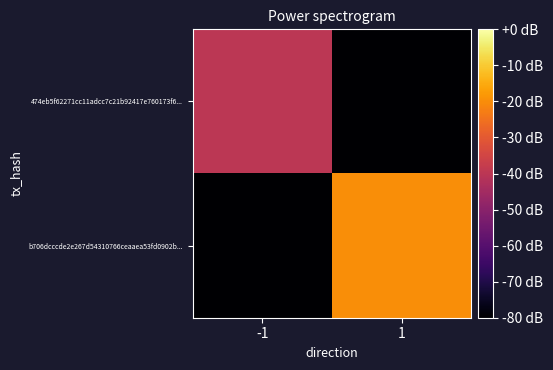

What is the difference between the highest and lowest values at -1?

40